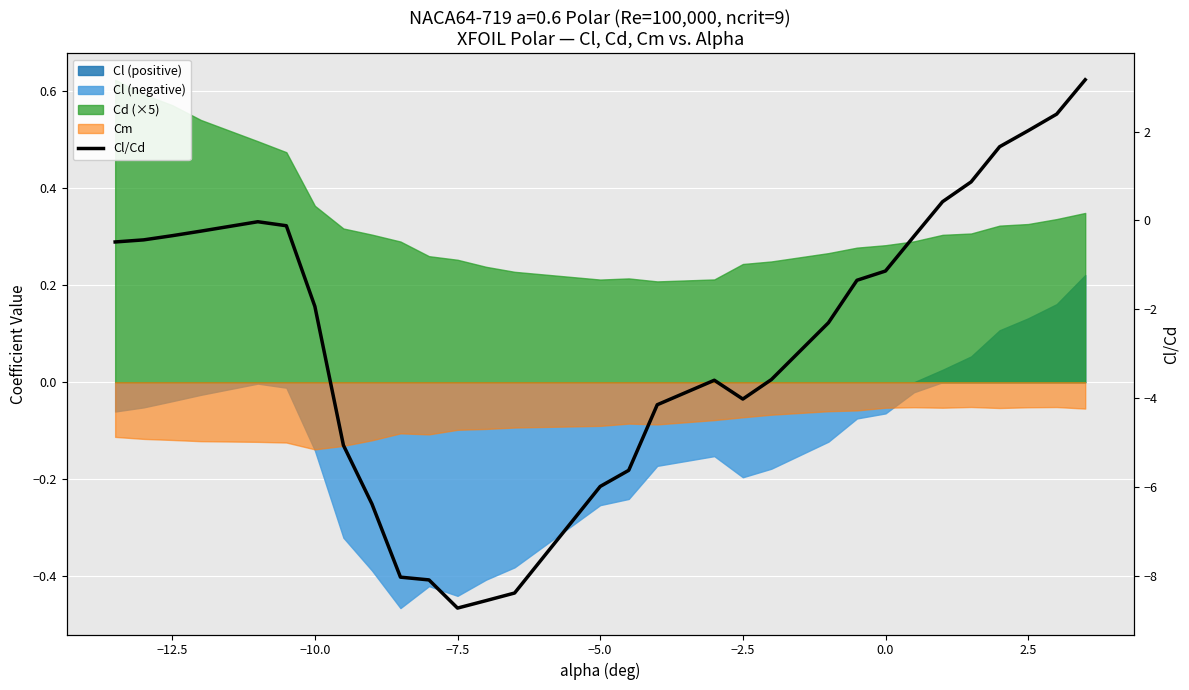

Reading left to right, transcribe all the data shown in this chart.

-0.5	-0.4	-0.3	-0.2	-0.0	-0.1	-1.9	-5.1	-6.4	-8.0	-8.1	-8.7	-8.6	-8.4	-6.0	-5.6	-4.1	-3.6	-4.0	-3.6	-2.3	-1.3	-1.1	-0.4	0.4	0.9	1.7	2.0	2.4	3.2